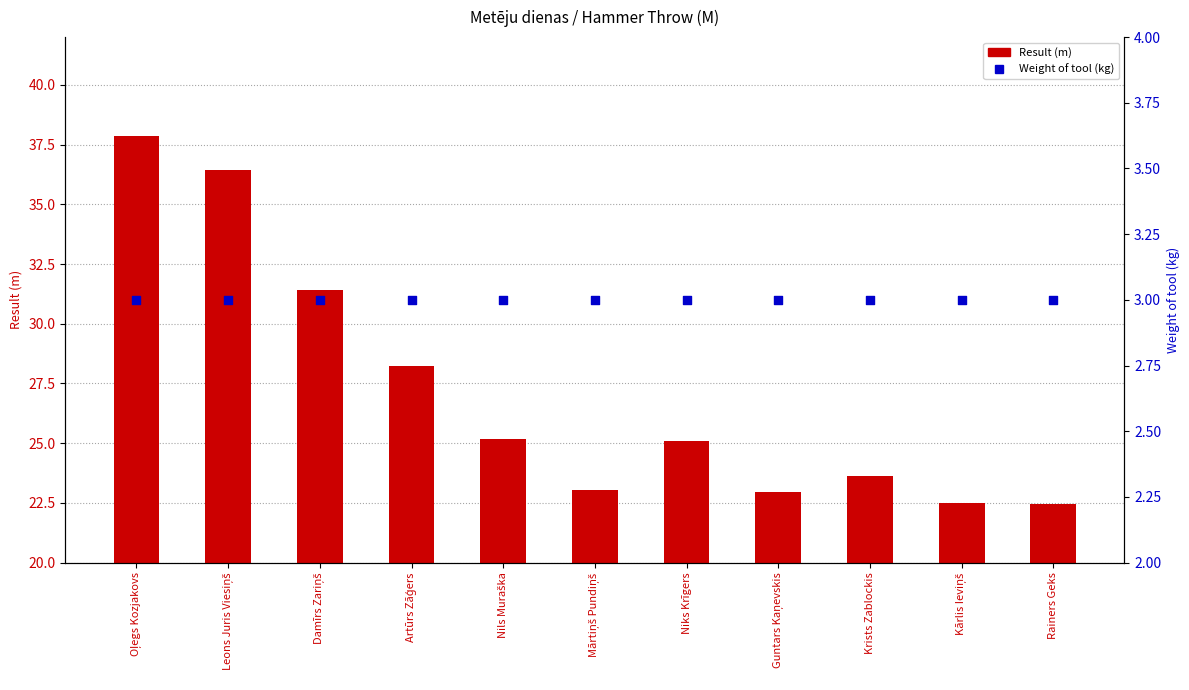

At which category is the sum across all series the highest?

Oļegs Kozjakovs